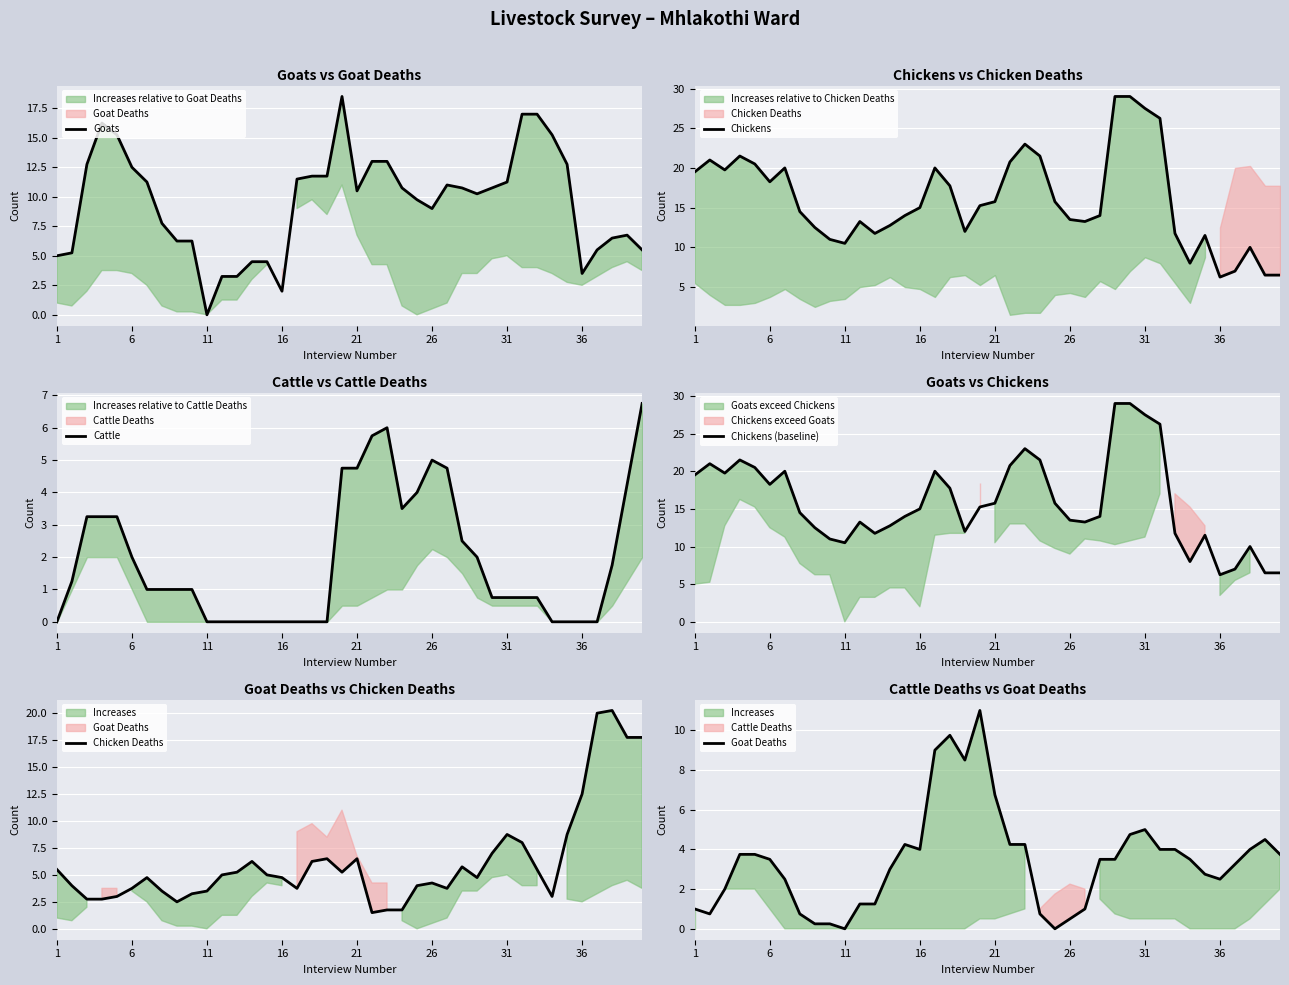

Which category has the lowest value in the Goats series?

11